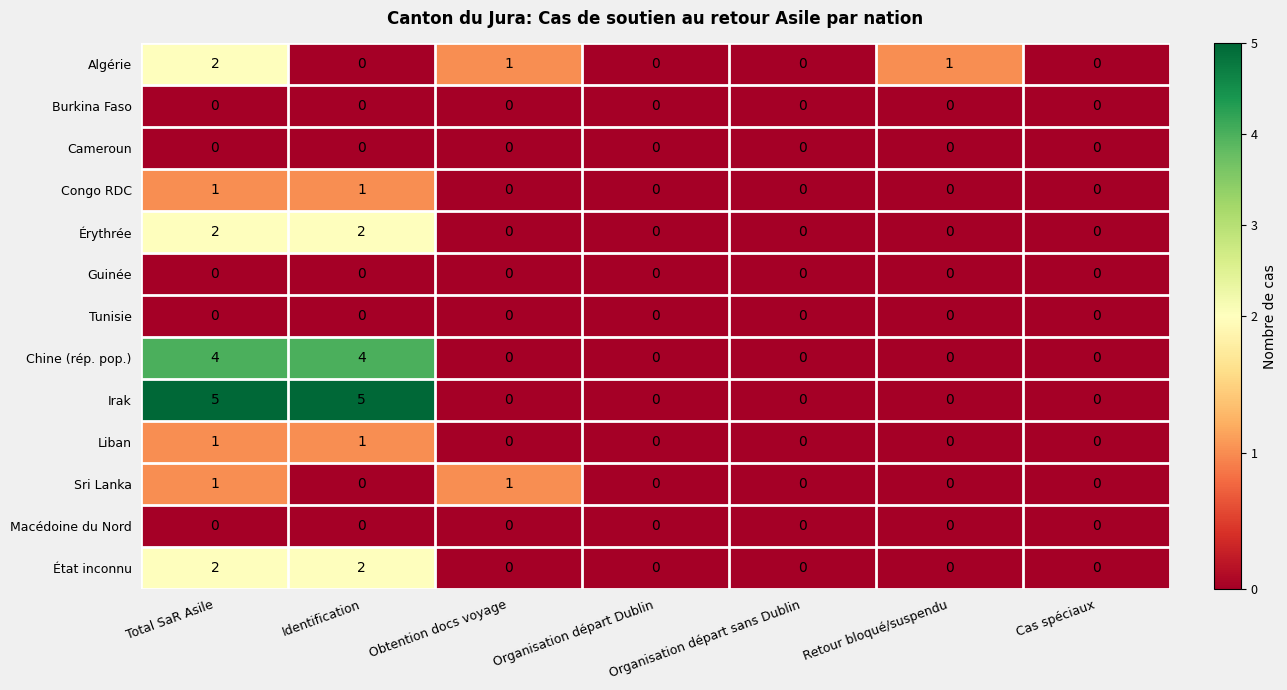

At how many categories does at least one series exceed 3?

2